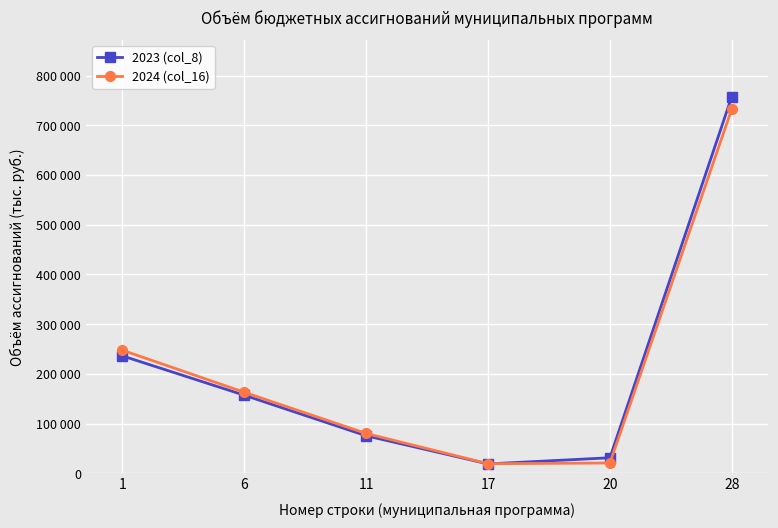

List the labels in order of 2023 (col_8) value, smallest first.

17, 20, 11, 6, 1, 28